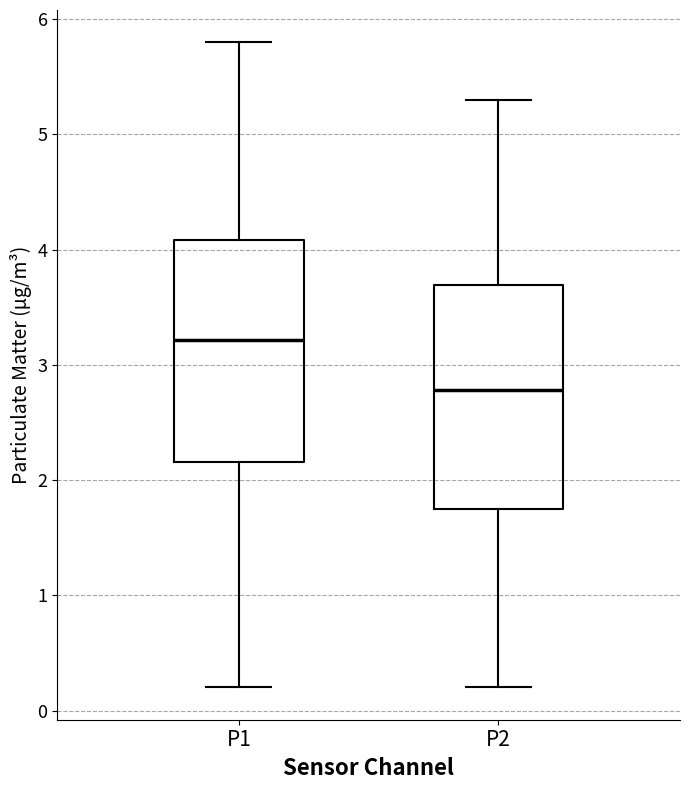

Reading left to right, transcribe this box plot: for each box, give where its median line is, the range the box spans, and where its two whiskers end, as read against the y-axis. The values are not printed on the chart, so give them approximately, as read against the axis.

P1: median 3.2, box 2.2 to 4.1, whiskers 0.2 to 5.8
P2: median 2.8, box 1.8 to 3.7, whiskers 0.2 to 5.3